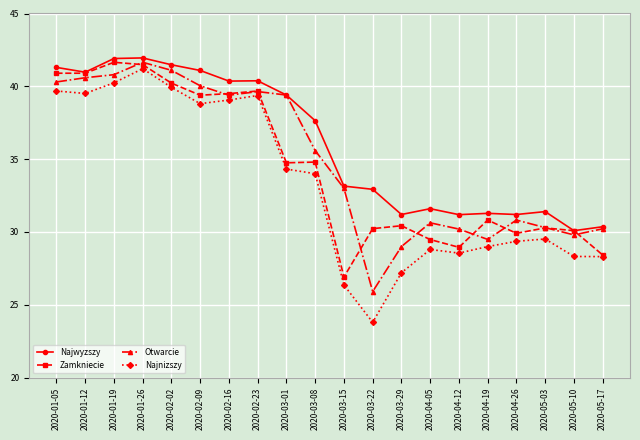

True or false: Najnizszy and Najwyzszy cross at least once.

False